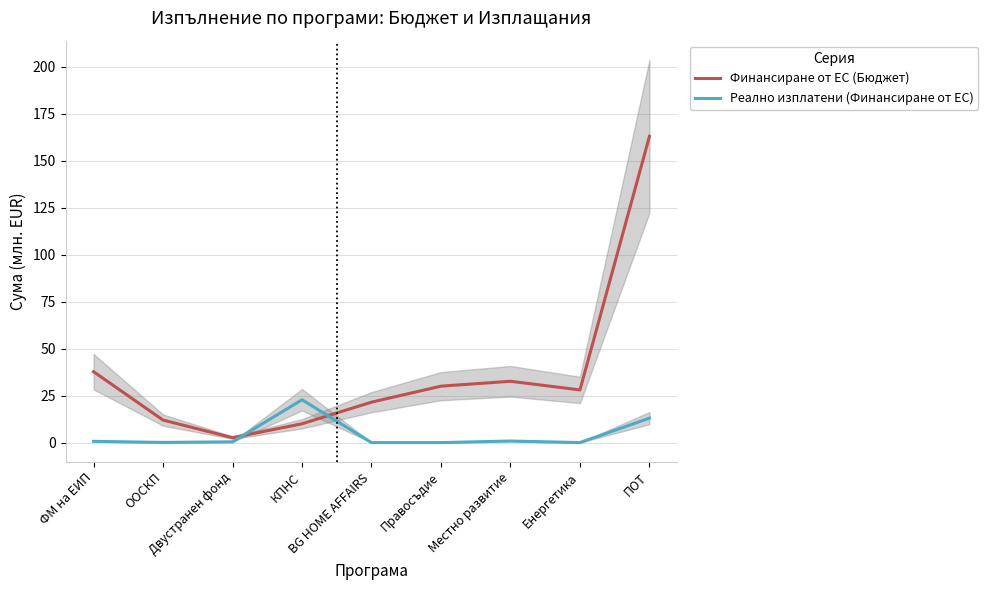

In Финансиране от ЕС (Бюджет), how many points are higher than both neighbors (excluding endpoints)?

1